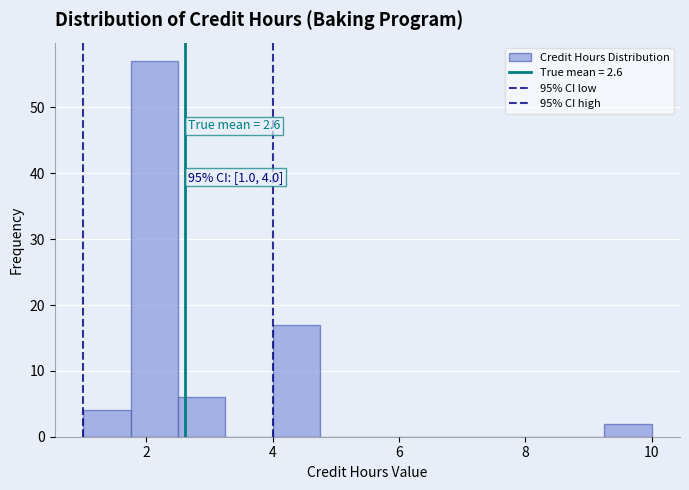

Read against the x-axis, roughly where is the centre of the tallest bar?

2.2